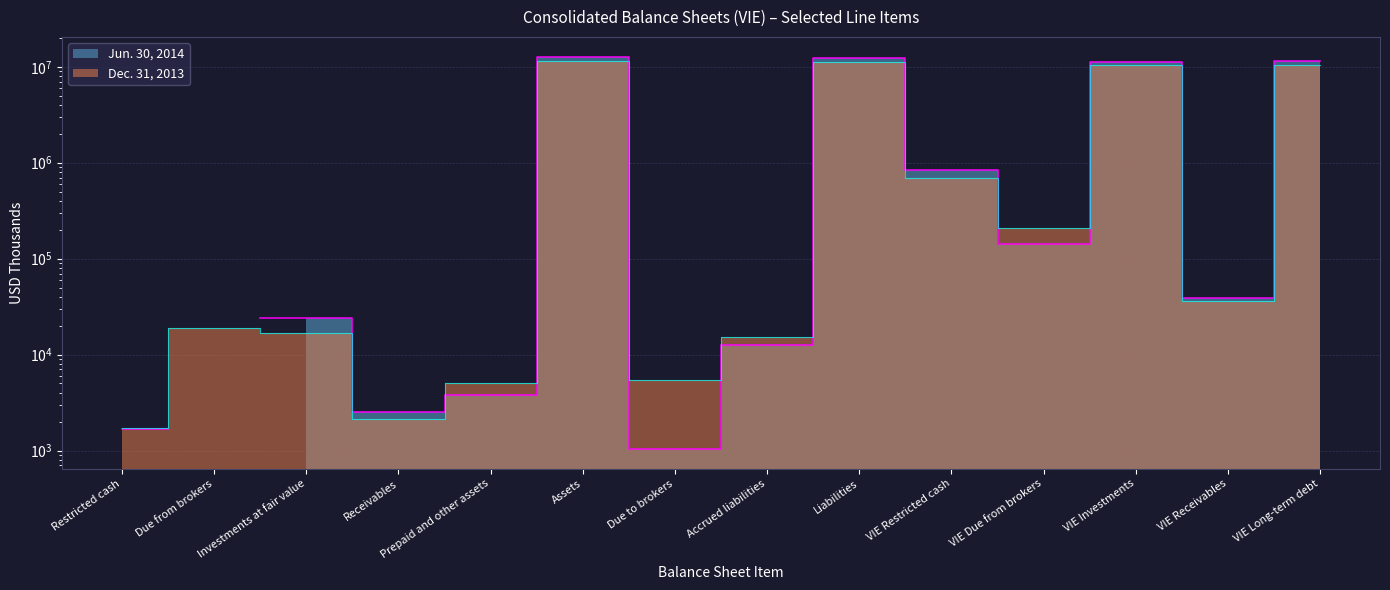

What is the difference between the values at Due from brokers and Due to brokers?

13314